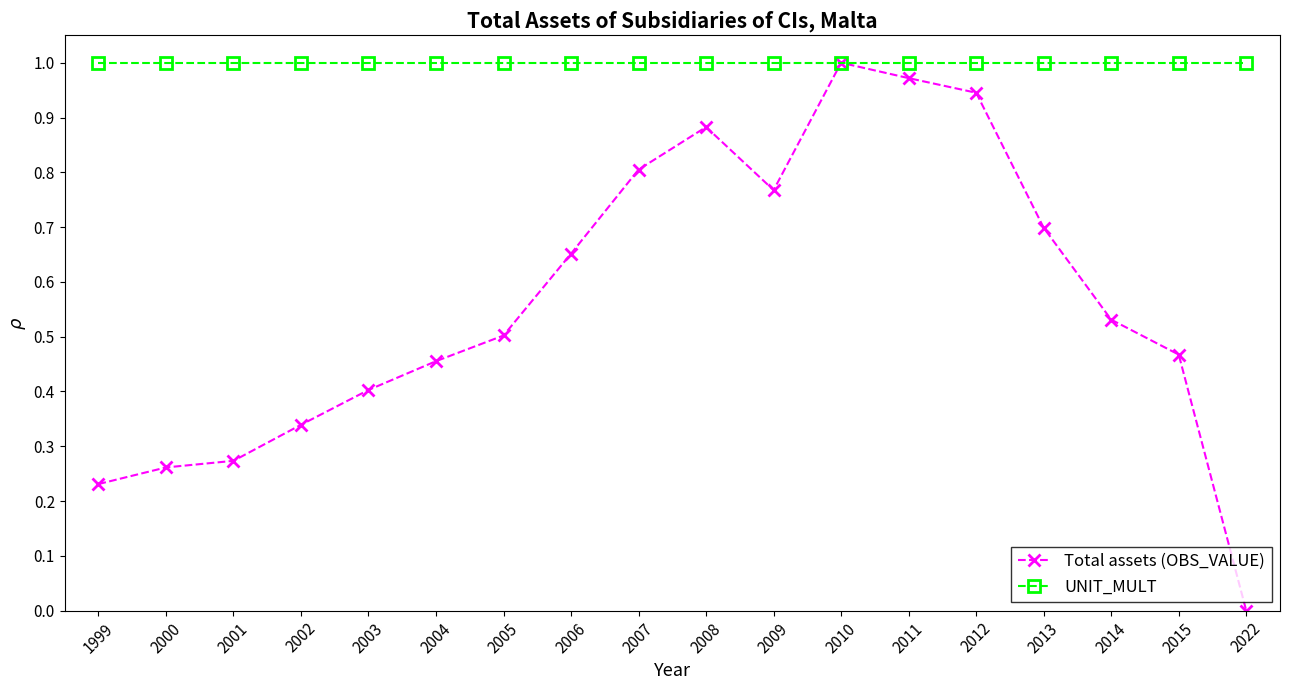

True or false: Total assets (OBS_VALUE) has a value of 0.8 at 2009.

True